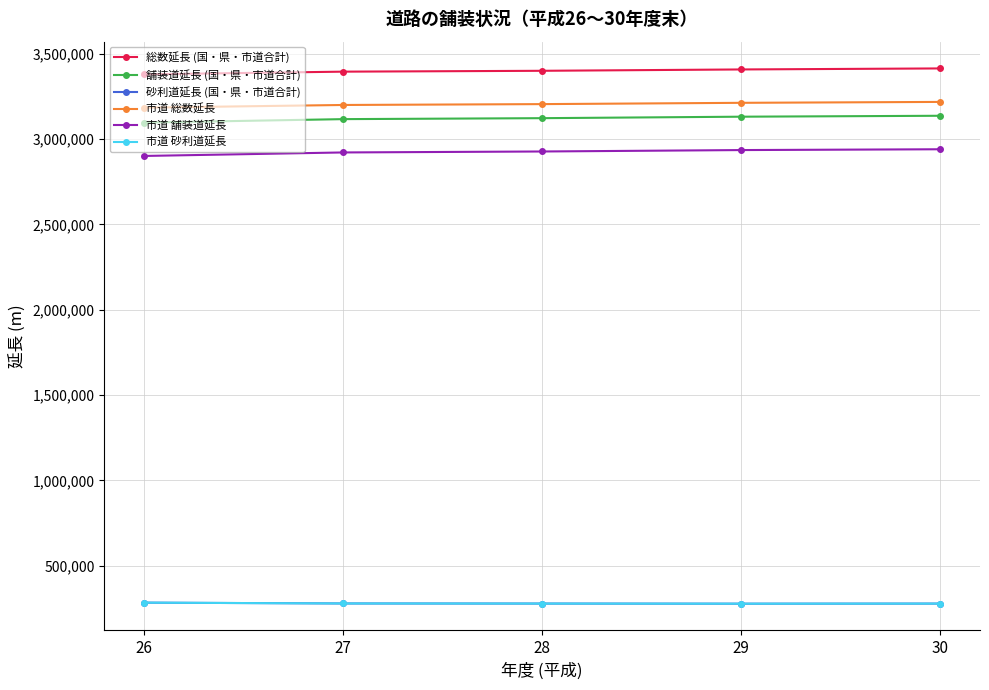

Is this an area chart (filled region under the line)?

No